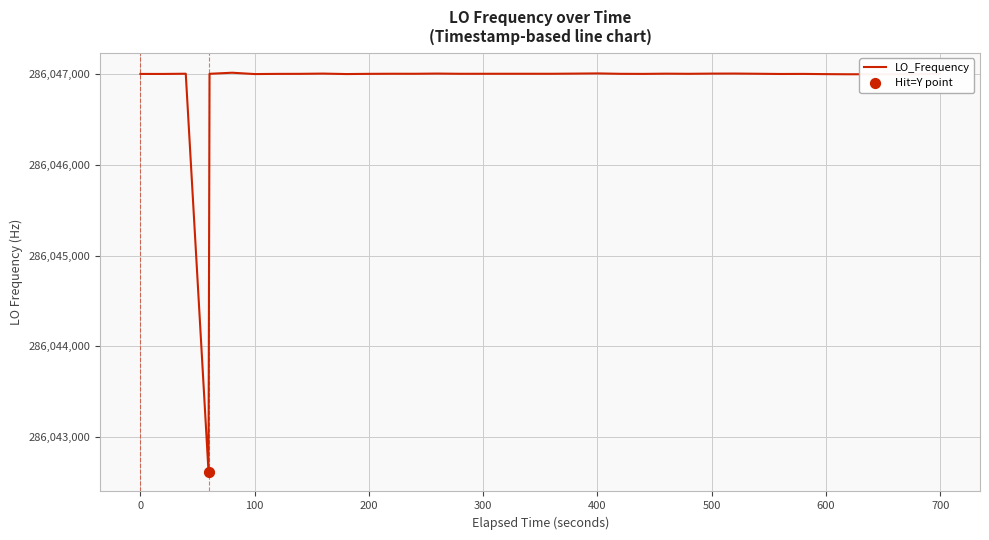

What is the difference between the maximum and minimum values?

4389.5